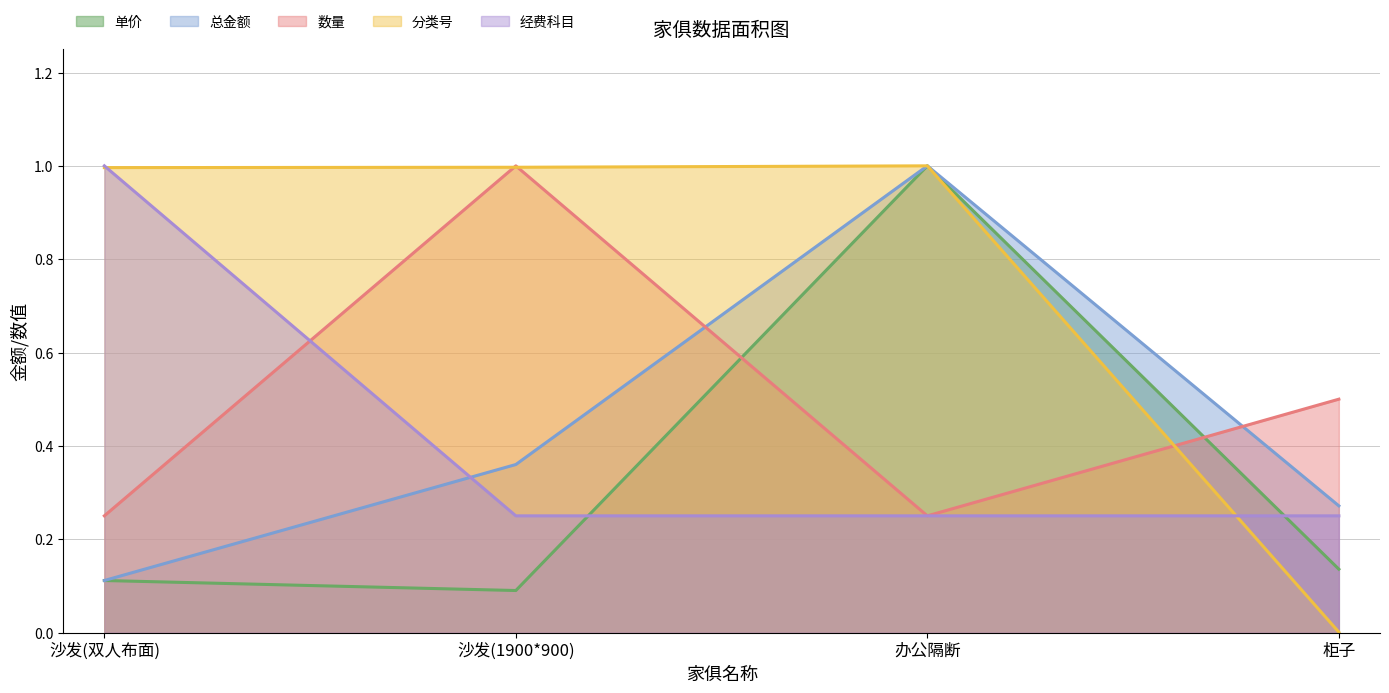

At which label is 单价 closest to 0?

沙发(1900*900)